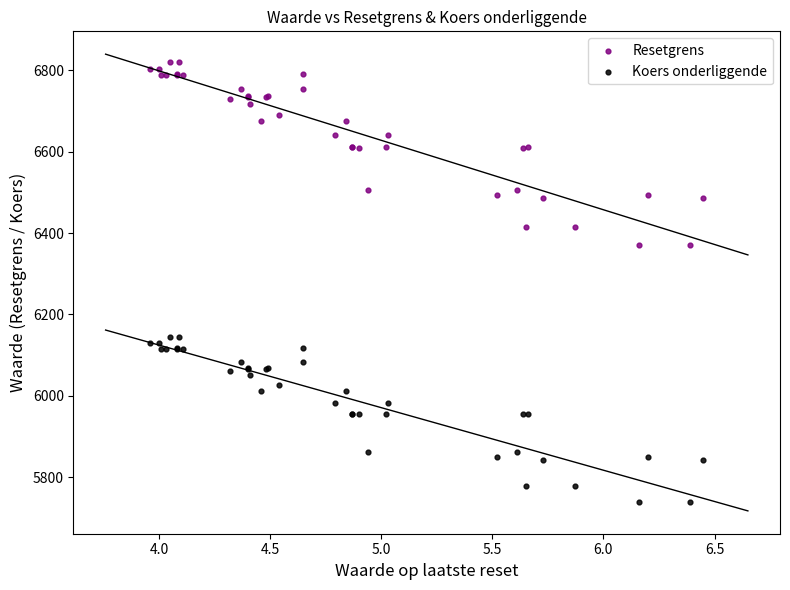

Which series has the largest Y range (max minus min)?

Resetgrens